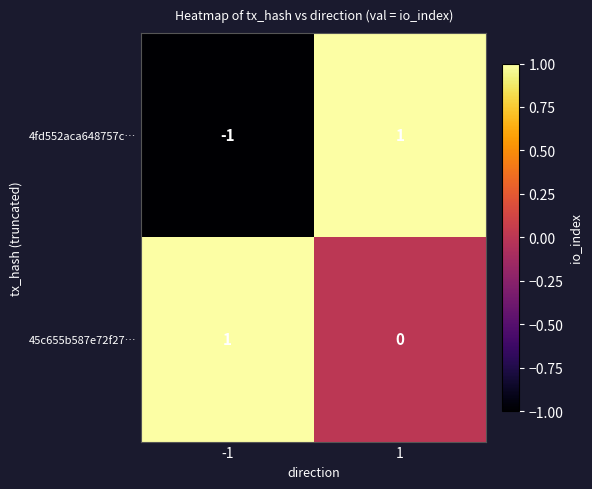

Reading left to right, extract all data points from this chart.

4fd552aca648757c…: -1	1
45c655b587e72f27…: 1	0